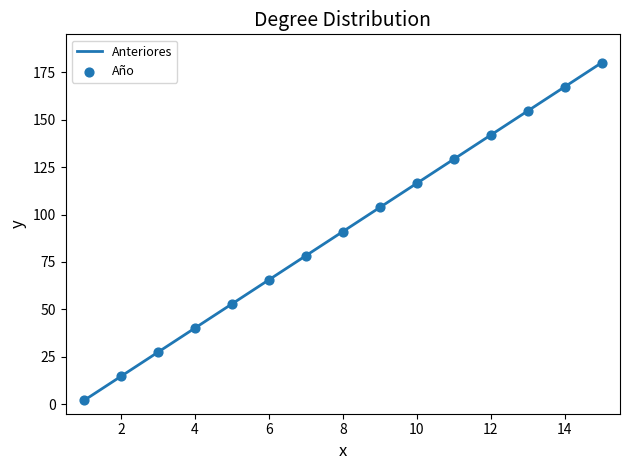

Which has a higher value, 7 or 8?

8